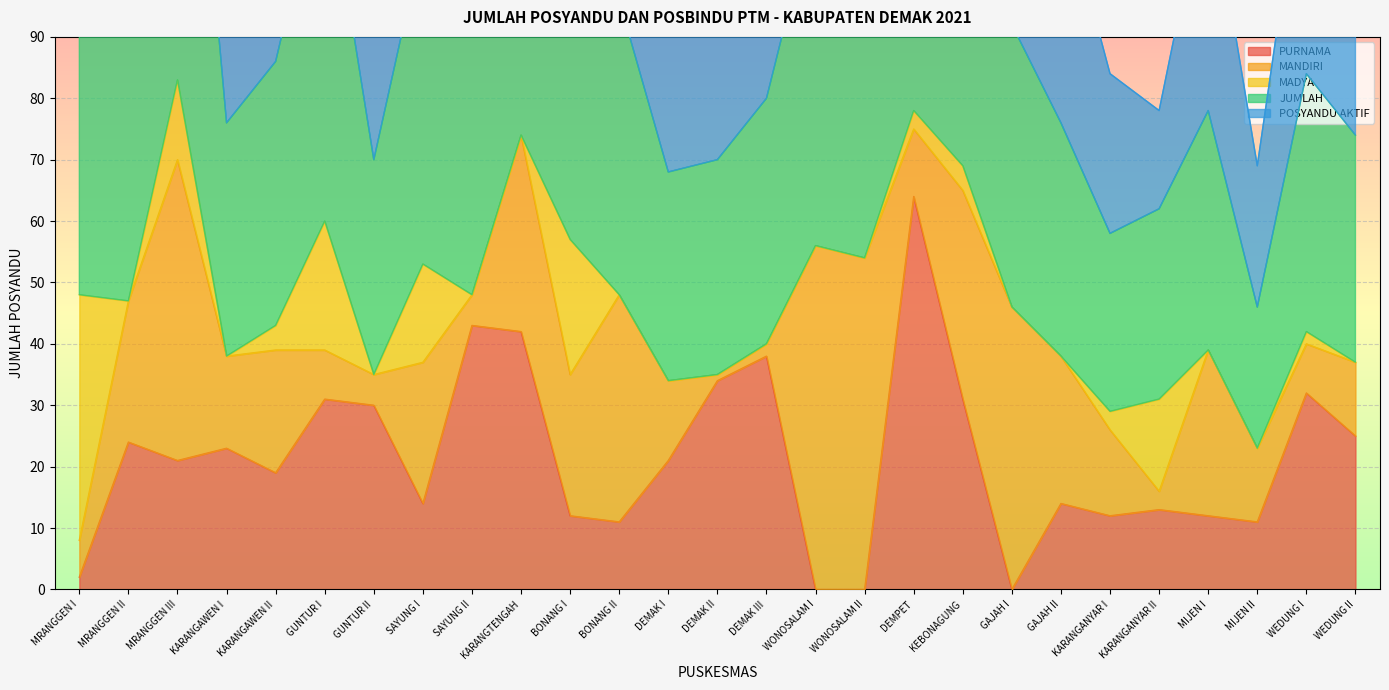

True or false: PURNAMA has a value of 3 at GAJAH II.

False